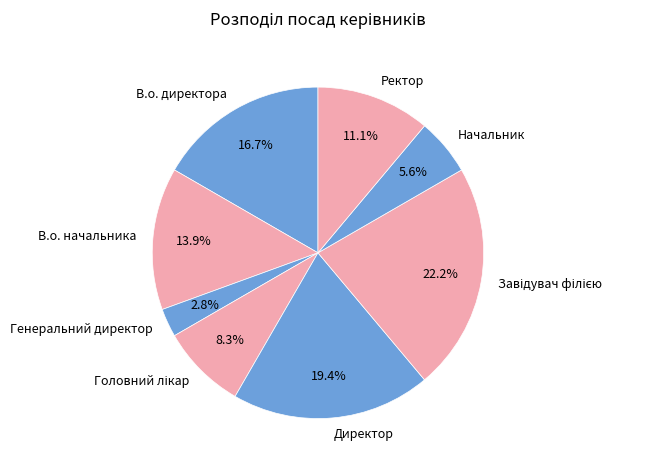

Is it true that Директор is 19% of the pie?

True